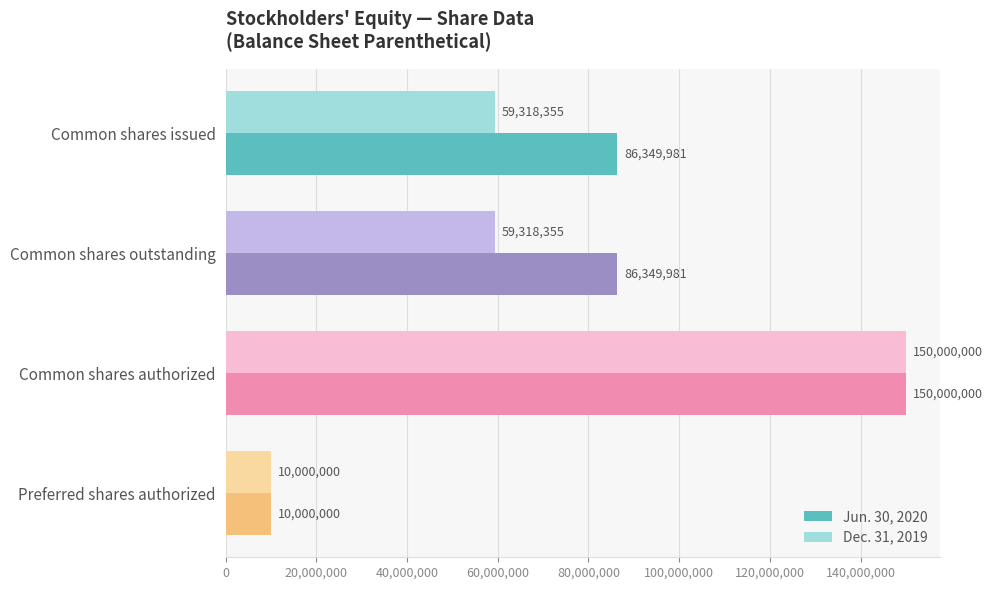

What is the difference between the Jun. 30, 2020 values at Common shares issued and Common shares authorized?

63650019